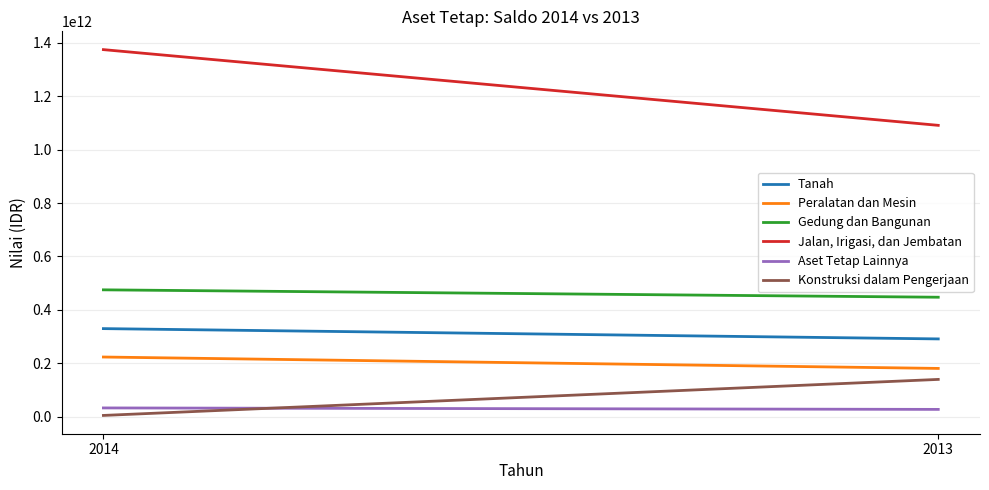

Which series has the largest total across all categories?

Jalan, Irigasi, dan Jembatan